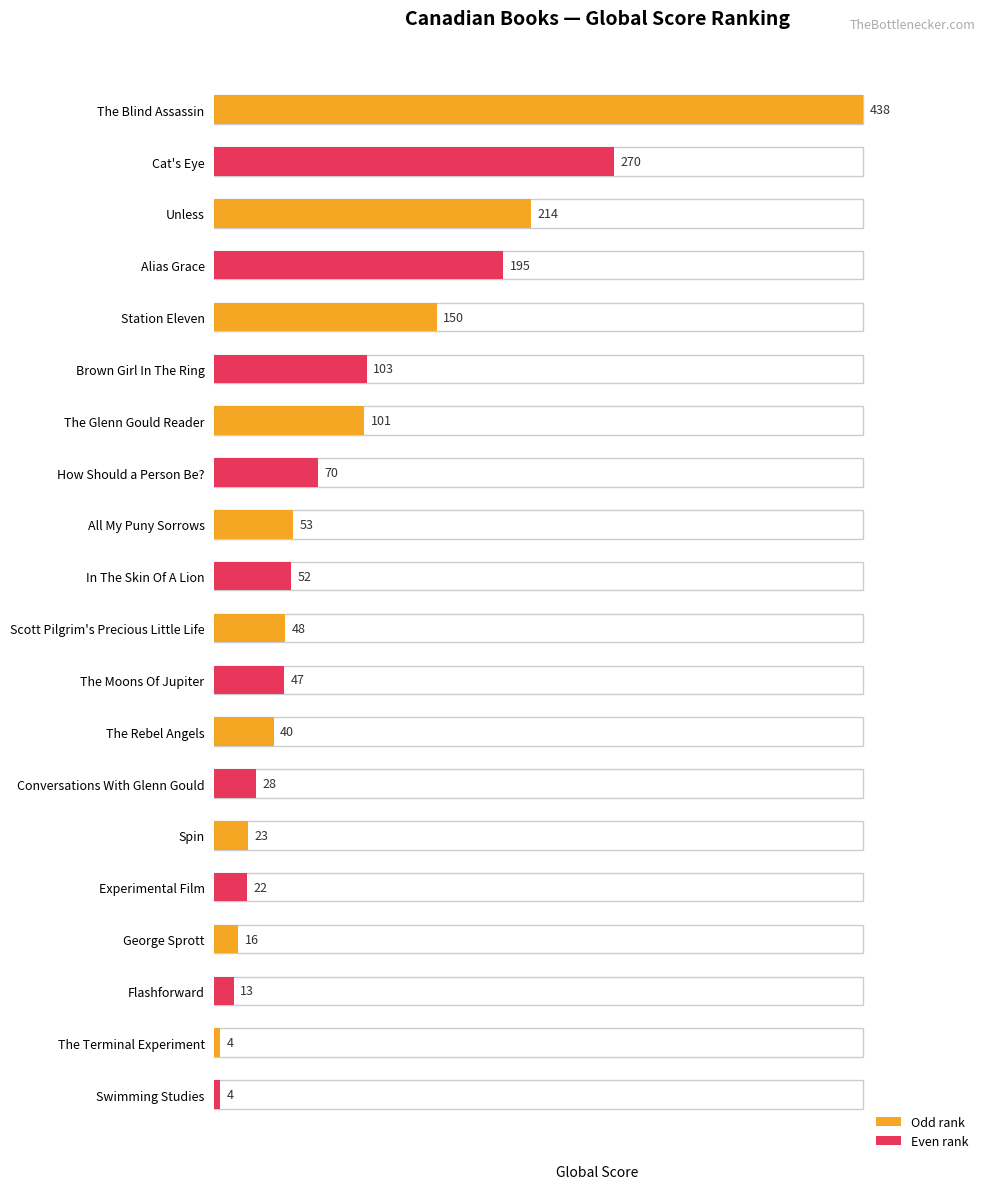

Rank the categories by value from lowest to highest.

The Terminal Experiment, Swimming Studies, Flashforward, George Sprott, Experimental Film, Spin, Conversations With Glenn Gould, The Rebel Angels, The Moons Of Jupiter, Scott Pilgrim's Precious Little Life, In The Skin Of A Lion, All My Puny Sorrows, How Should a Person Be?, The Glenn Gould Reader, Brown Girl In The Ring, Station Eleven, Alias Grace, Unless, Cat's Eye, The Blind Assassin